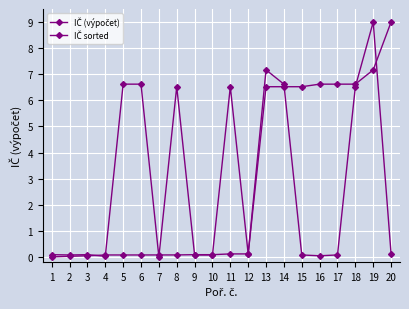

Is the value of IČ sorted at 1 greater than the value of IČ (výpočet) at 5?

No